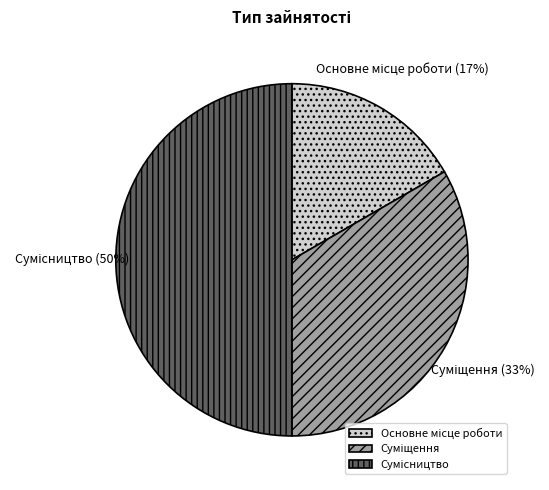

How many slices are in this pie chart?

3